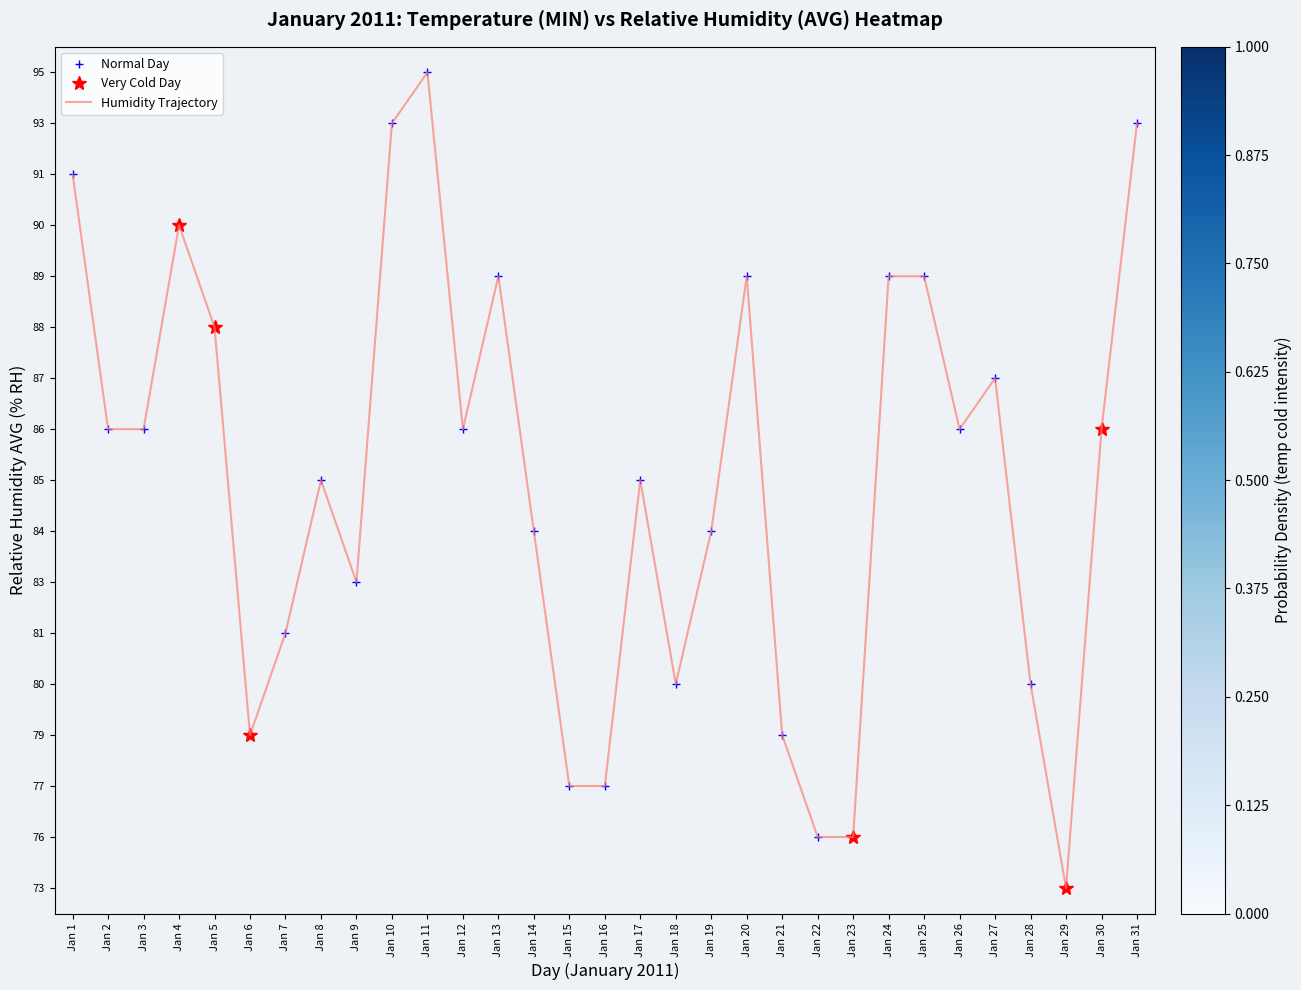

The value of 80 at Jan 18 is 0.6. True or false?

False